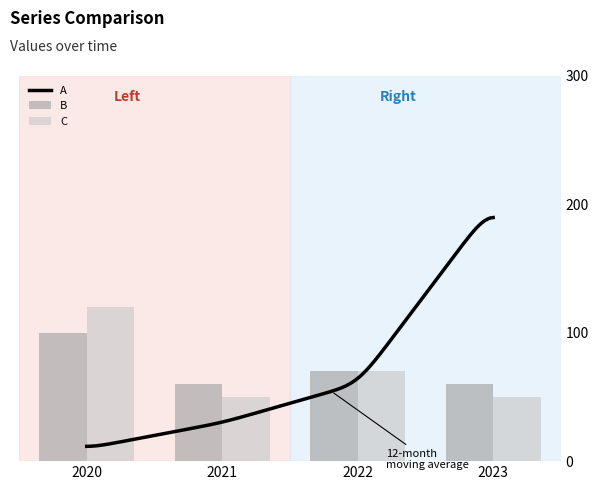

The B series shows 48 at 2020. True or false?

False